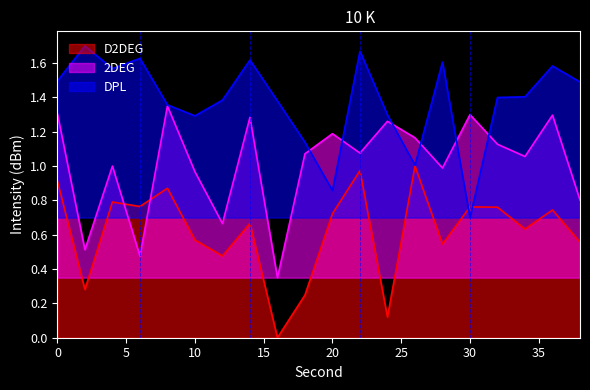

What is the value of the 2DEG point at the 4th from the left?

0.5